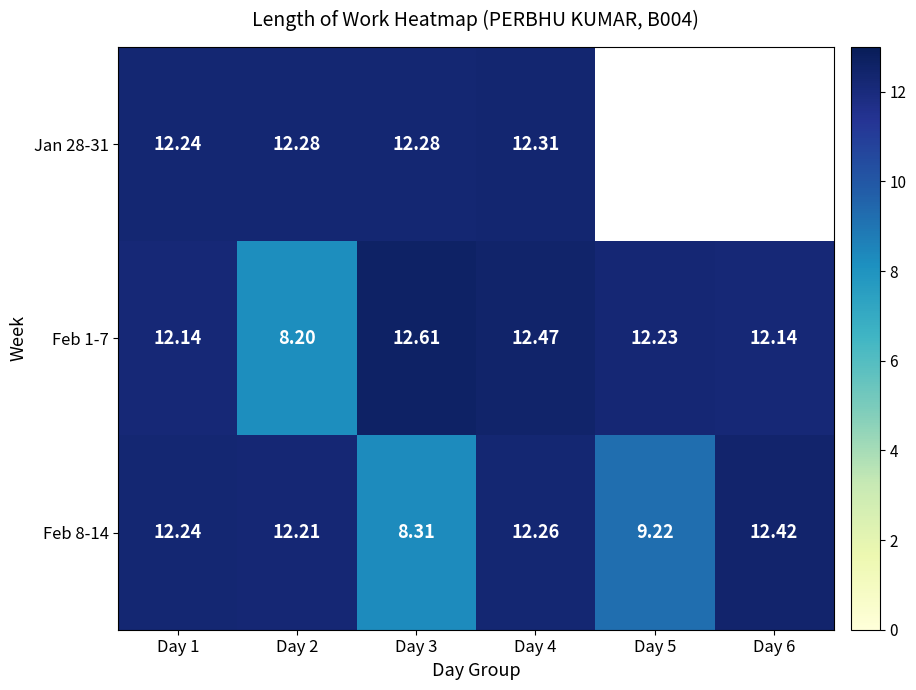

What is the difference between the highest and lowest values at Day 4?

0.2